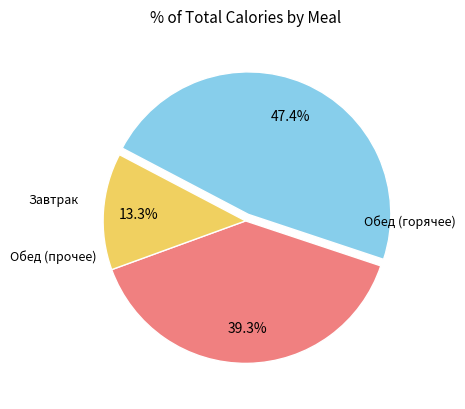

Is there any slice that represents more than half of the pie?

No